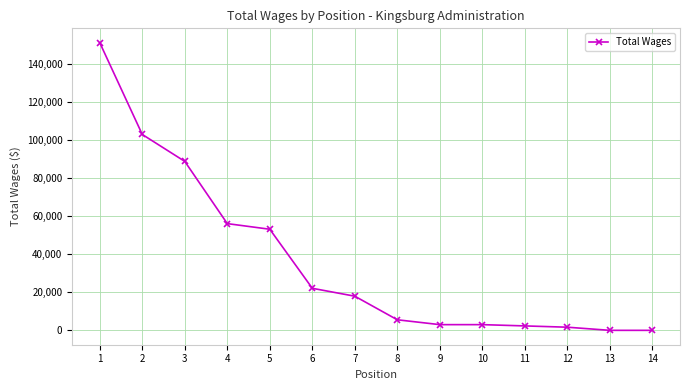

What is the difference between the maximum and minimum values?

151320